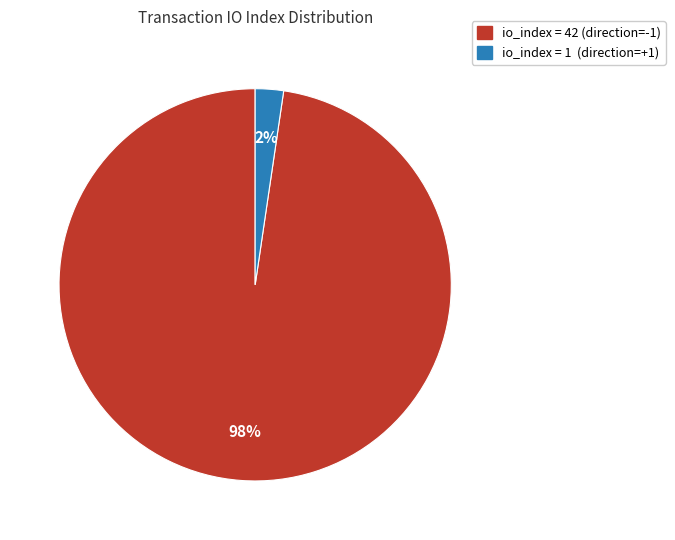

To the nearest percent, what portion does io_index = 1 (direction=+1) represent?

2%